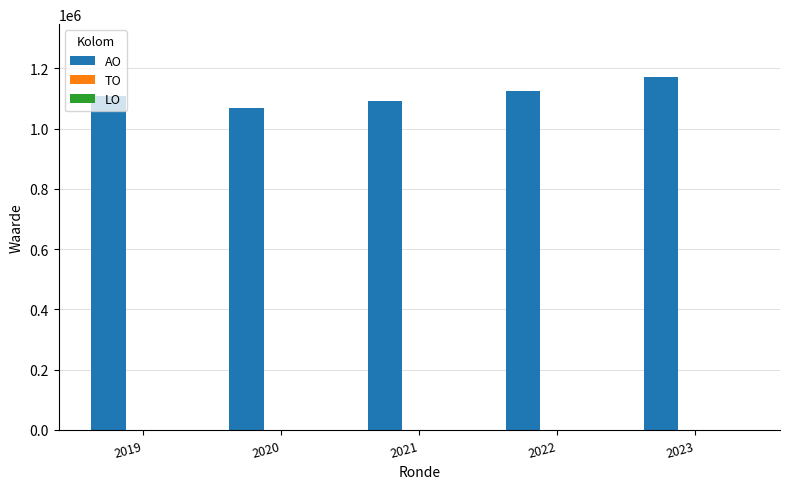

Are the bars grouped side by side (vs. stacked)?

No